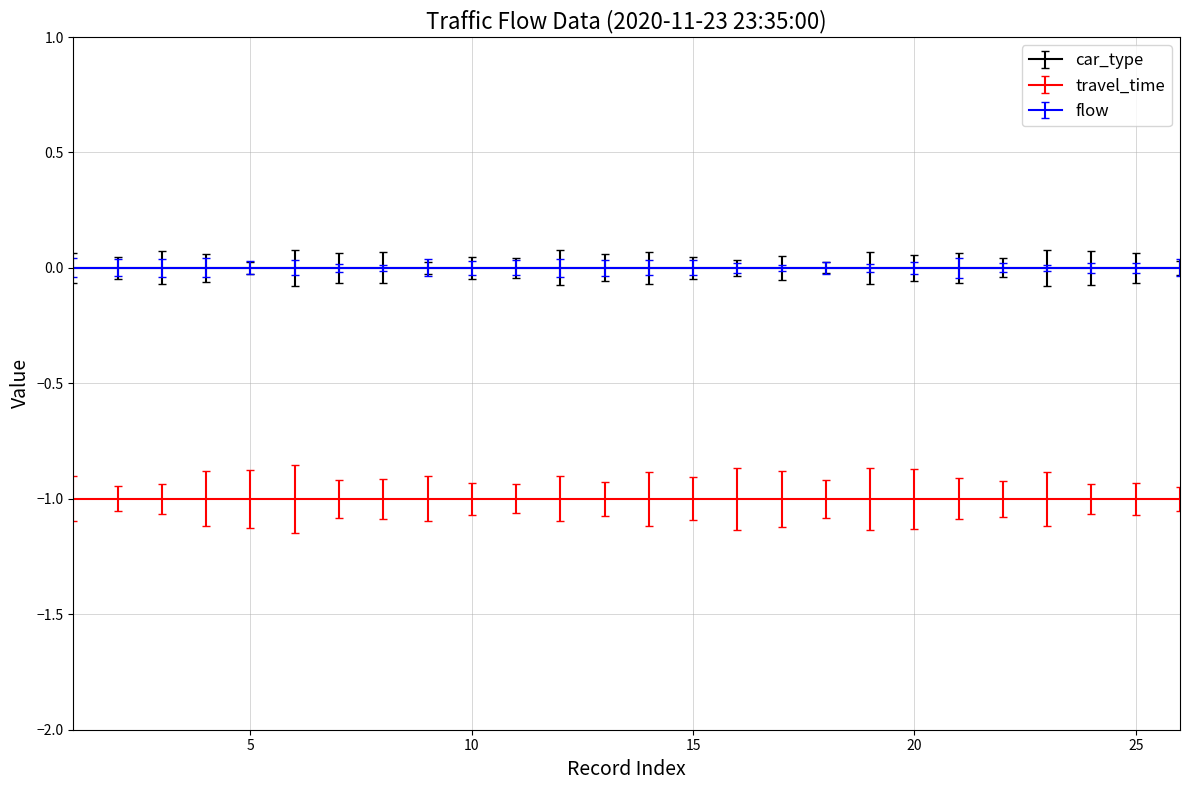

How many data points does each series have?

26